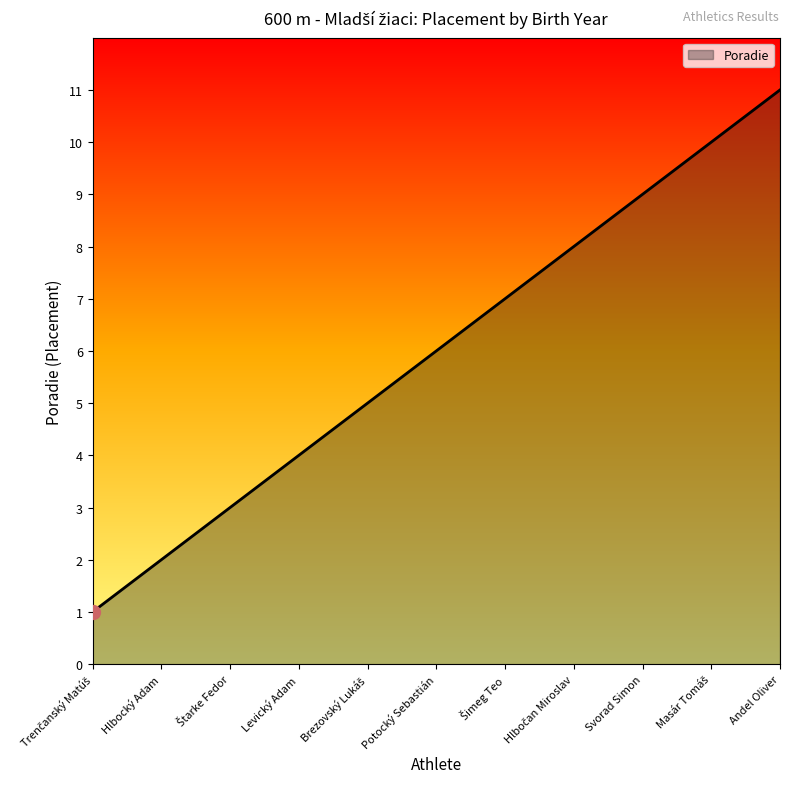

The value at Hlbocký Adam is 2. True or false?

True